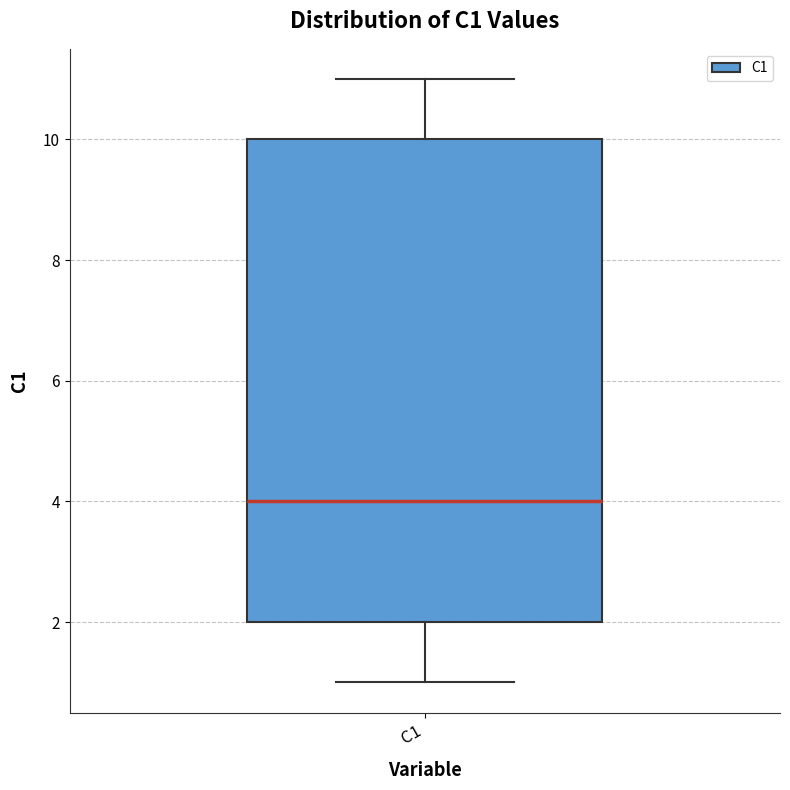

Transcribe this box plot: give where the median line is, the range the box spans, and where the two whiskers end, as read against the y-axis. The values are not printed on the chart, so give them approximately, as read against the axis.

median 4, box 2 to 10, whiskers 1 to 11